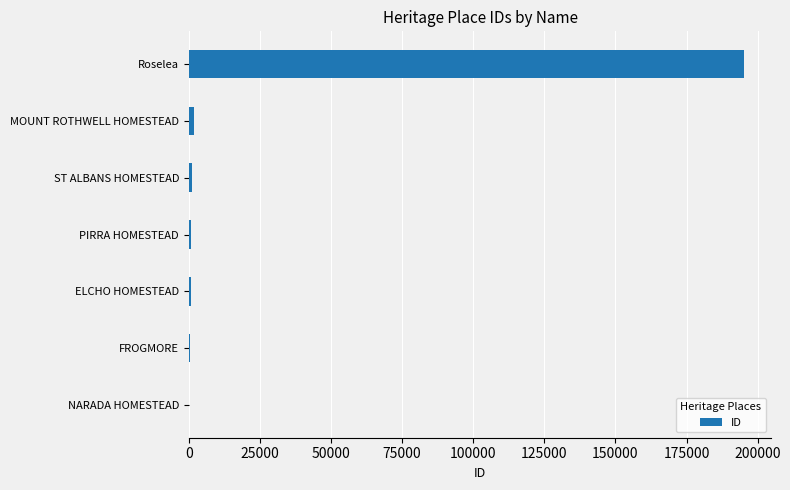

Which category has the highest value across all series?

Roselea